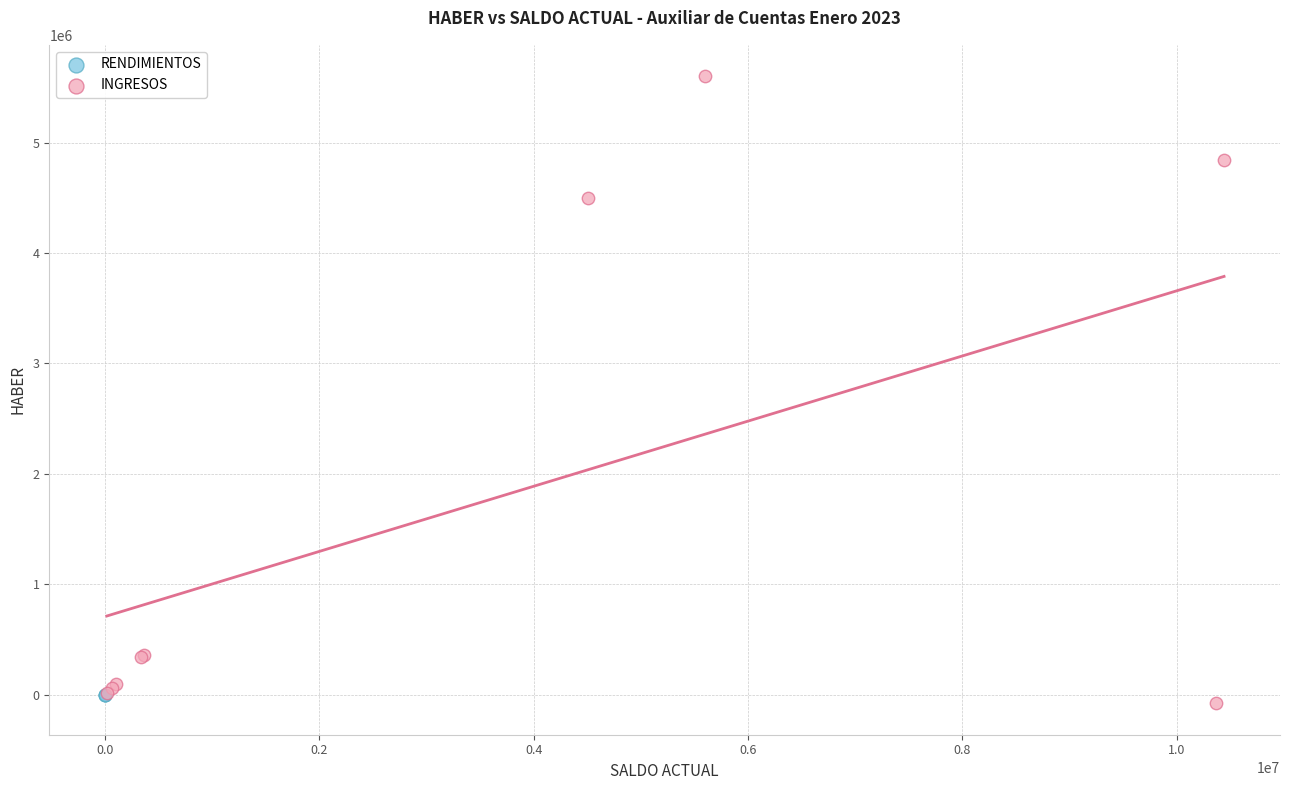

Which series contains the lowest Y value?

INGRESOS